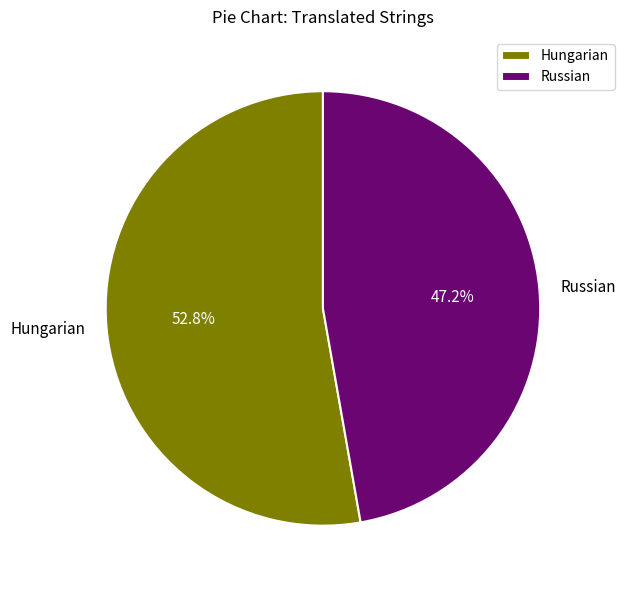

To the nearest percent, what is the difference between the Hungarian and Russian slice percentages?

6%